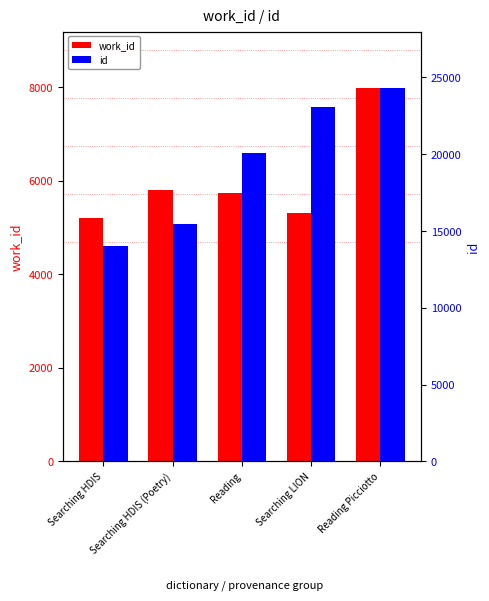

At which label does id reach its minimum?

Searching HDIS